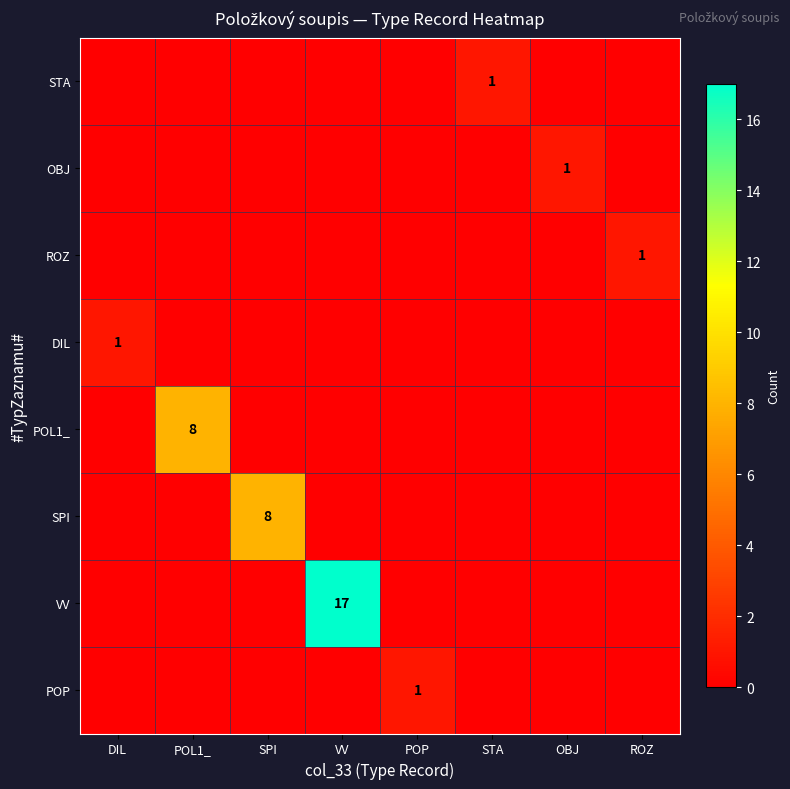

Count the number of categories in the chart.

8